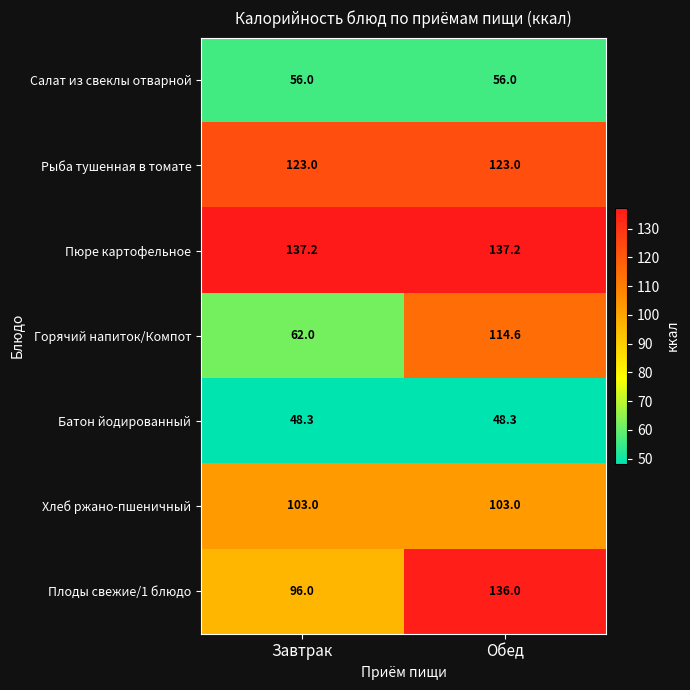

Reading left to right, what are all the values shown in this chart?

Салат из свеклы отварной: 56.0	56.0
Рыба тушенная в томате: 123.0	123.0
Пюре картофельное: 137.2	137.2
Горячий напиток/Компот: 62.0	114.6
Батон йодированный: 48.3	48.3
Хлеб ржано-пшеничный: 103.0	103.0
Плоды свежие/1 блюдо: 96.0	136.0